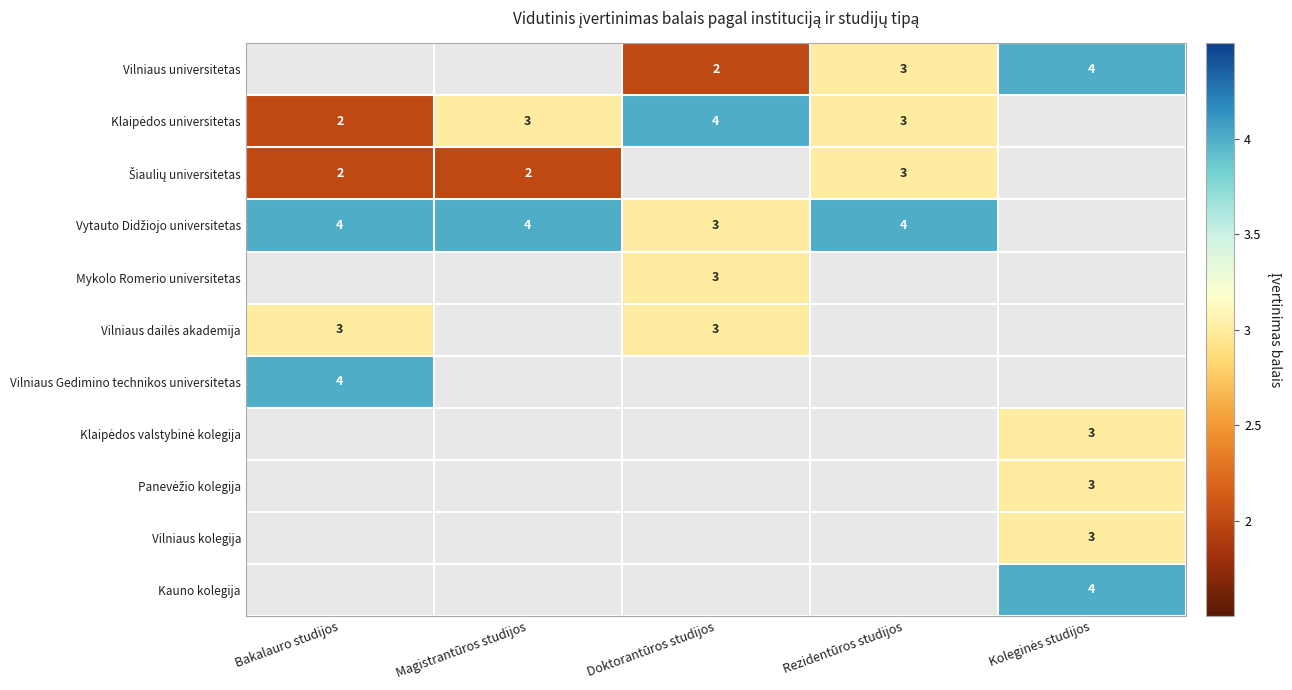

List the series in order of their overall mean, lowest first.

Vilniaus universitetas, Klaipėdos universitetas, Šiaulių universitetas, Vytauto Didžiojo universitetas, Mykolo Romerio universitetas, Vilniaus dailės akademija, Vilniaus Gedimino technikos universitetas, Klaipėdos valstybinė kolegija, Panevėžio kolegija, Vilniaus kolegija, Kauno kolegija